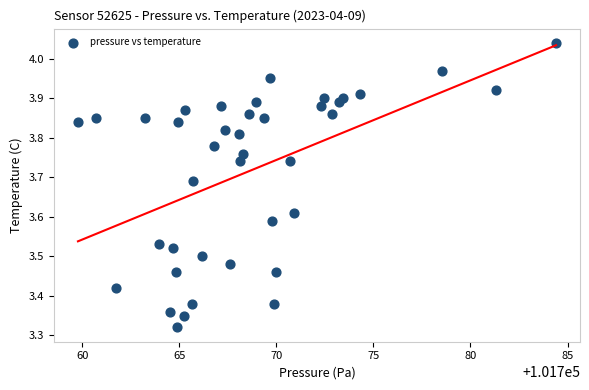

What is the range of X values (max minus min)?

24.6